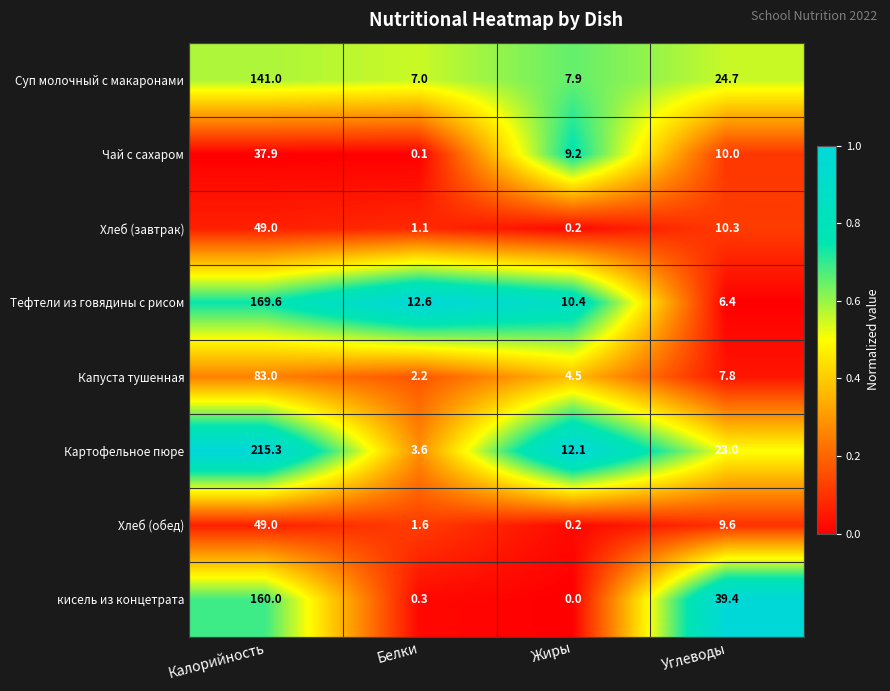

Between Калорийность and Жиры, which series saw the biggest shift?

Картофельное пюре